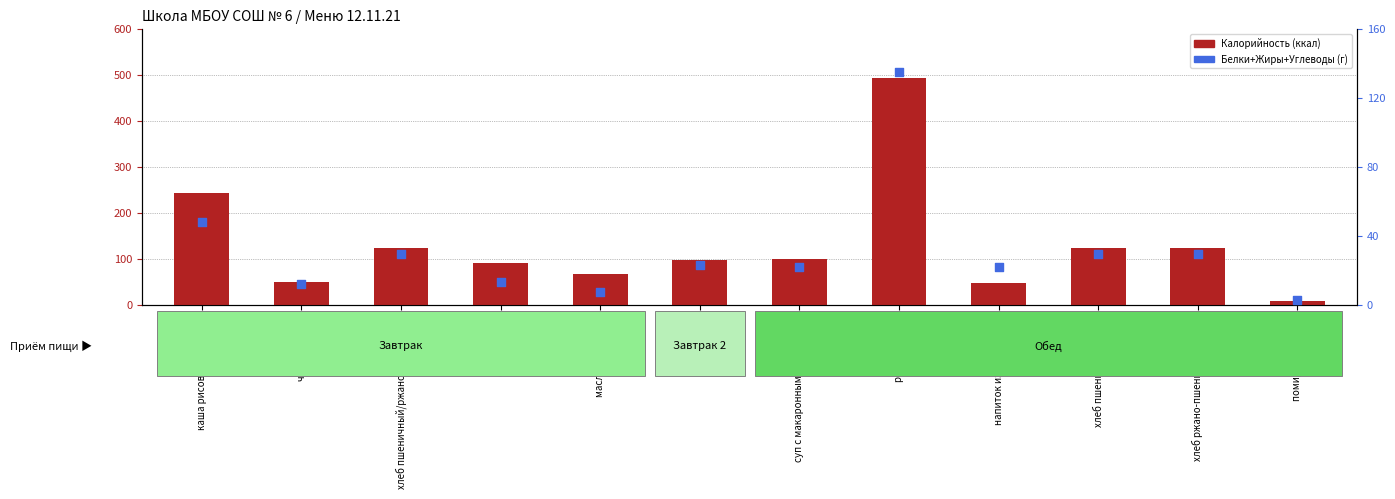

What is the total value across all series at сыр твёрдый?

104.2